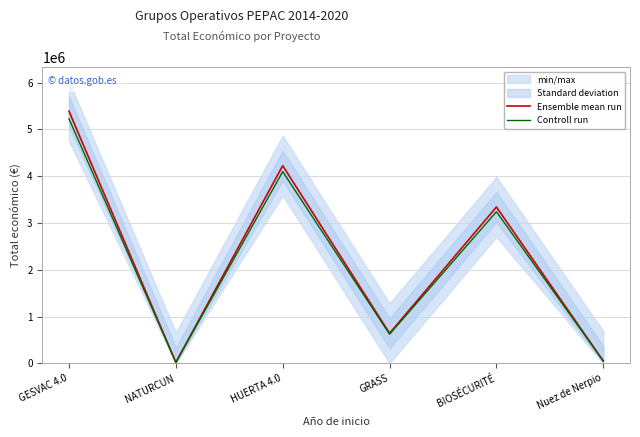

Rank the series by their average value, from lowest to highest.

Controll run, Ensemble mean run